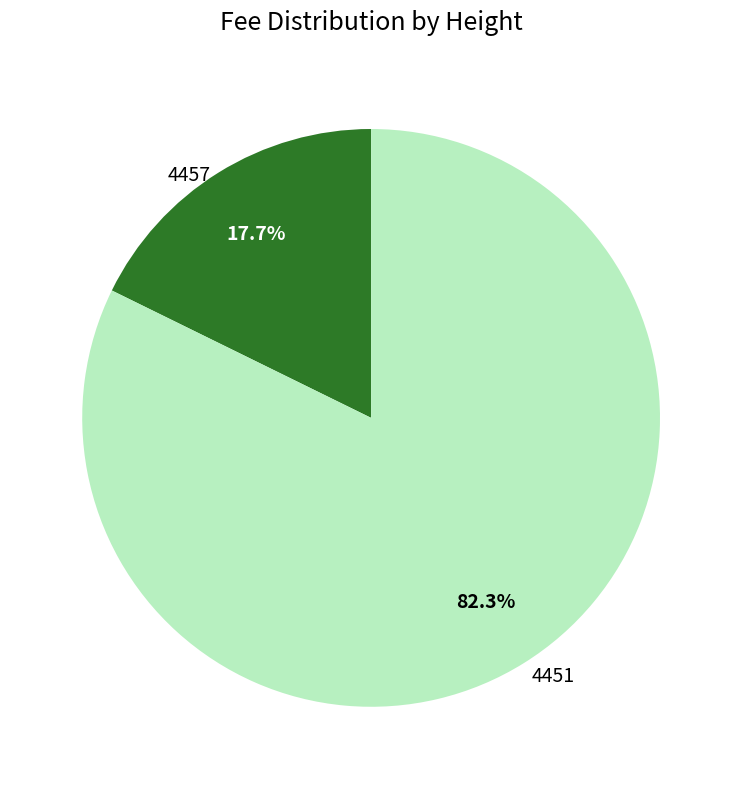

True or false: 4457 accounts for 18% of the total.

True